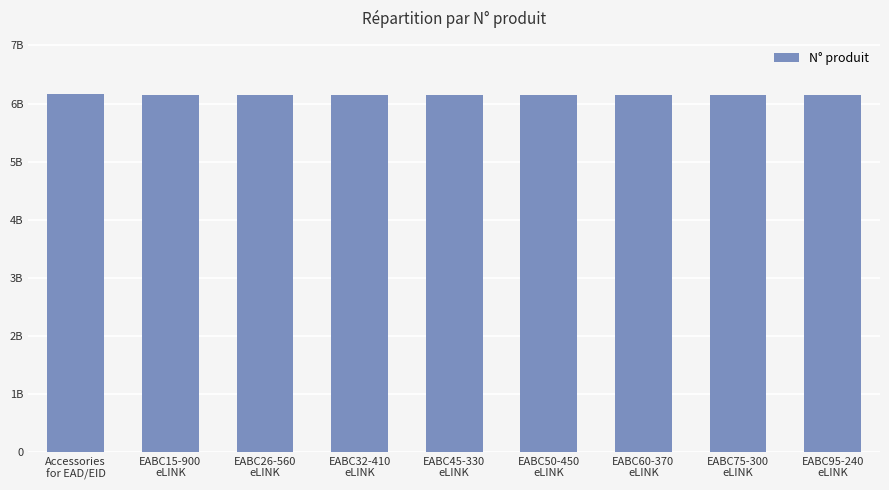

What is the ratio of the value at EABC75-300
eLINK to the value at EABC95-240
eLINK?

1.0